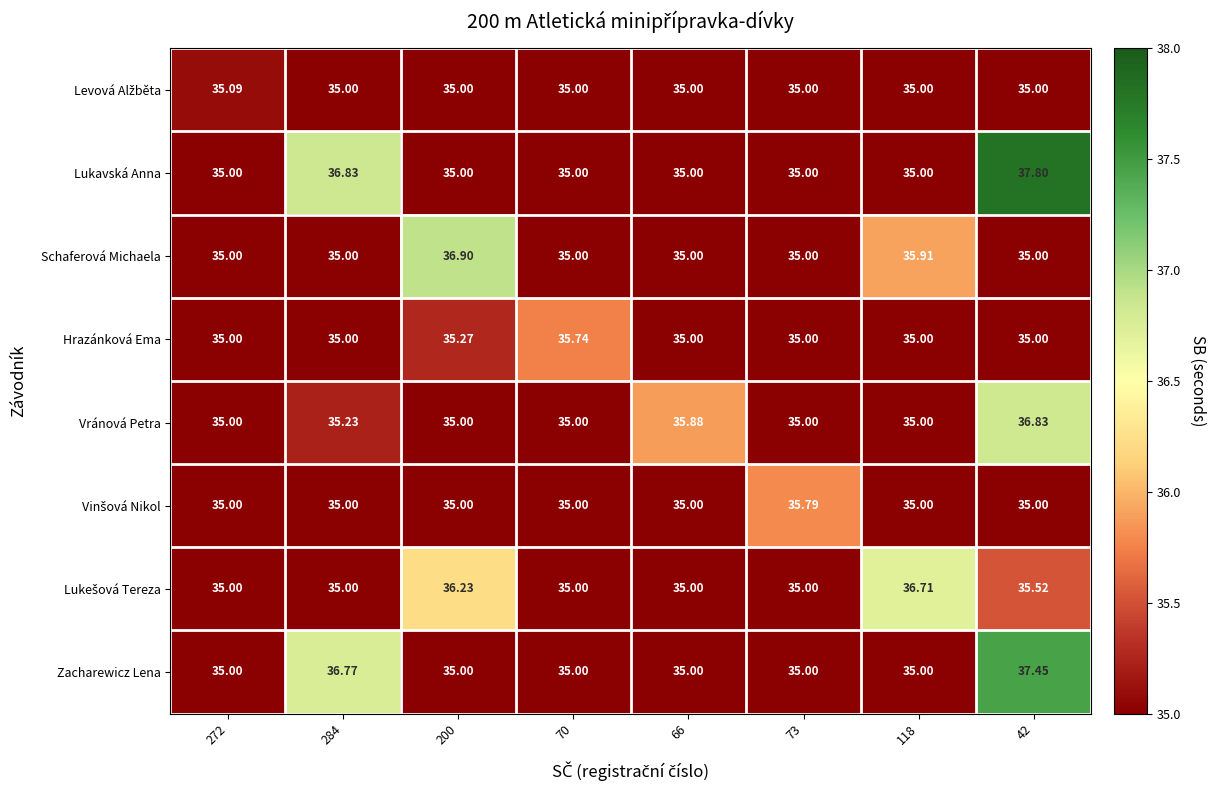

Which series has the largest total across all categories?

Lukavská Anna